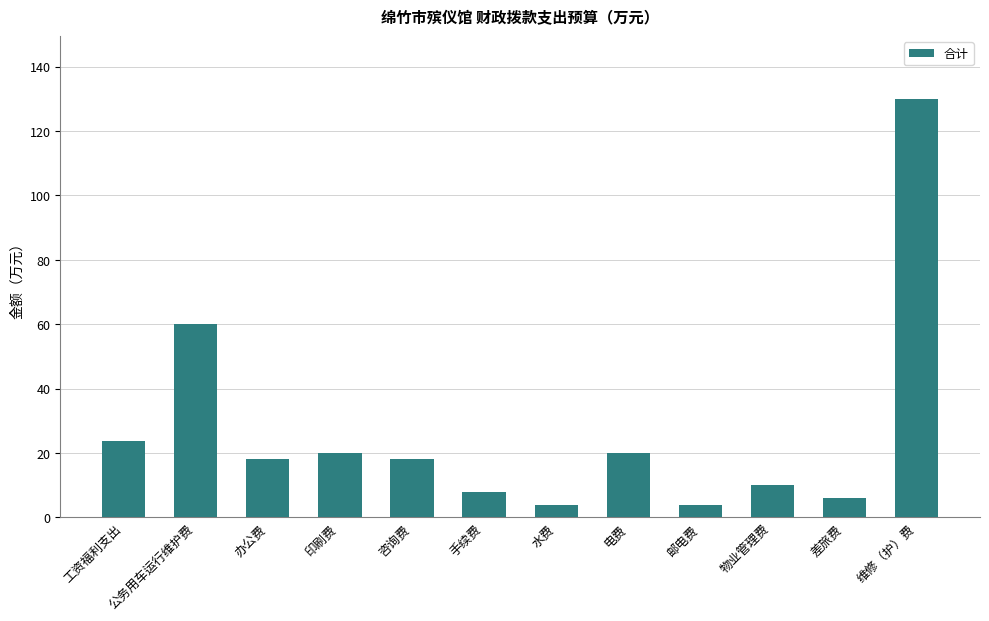

Where does the data first go above 18?

工资福利支出